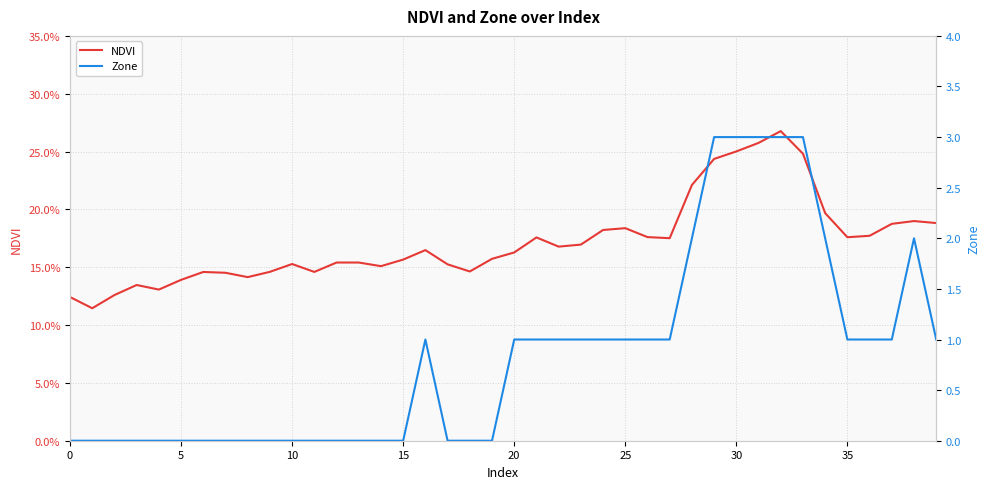

Where does the Zone series first go above 1?

28